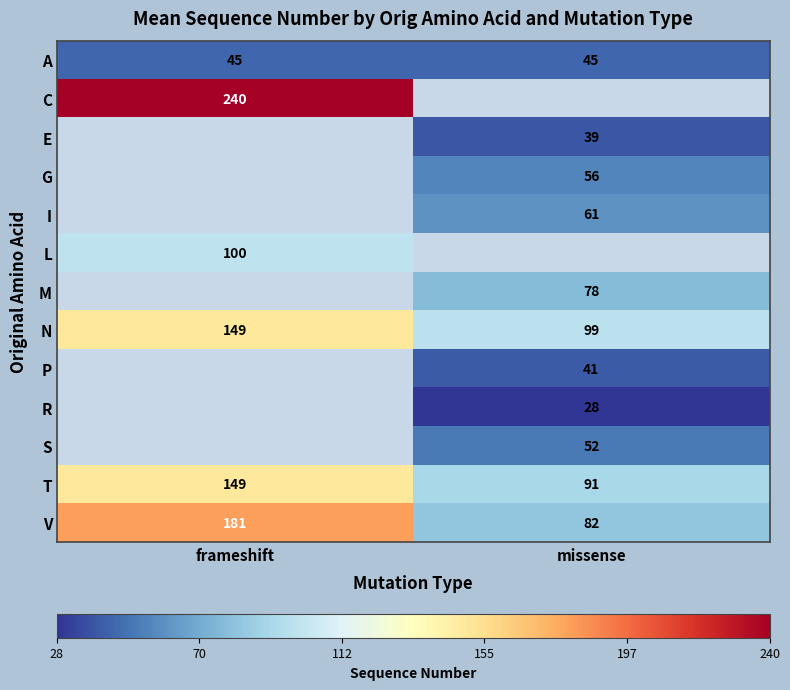

Between missense and frameshift, which is larger?

missense